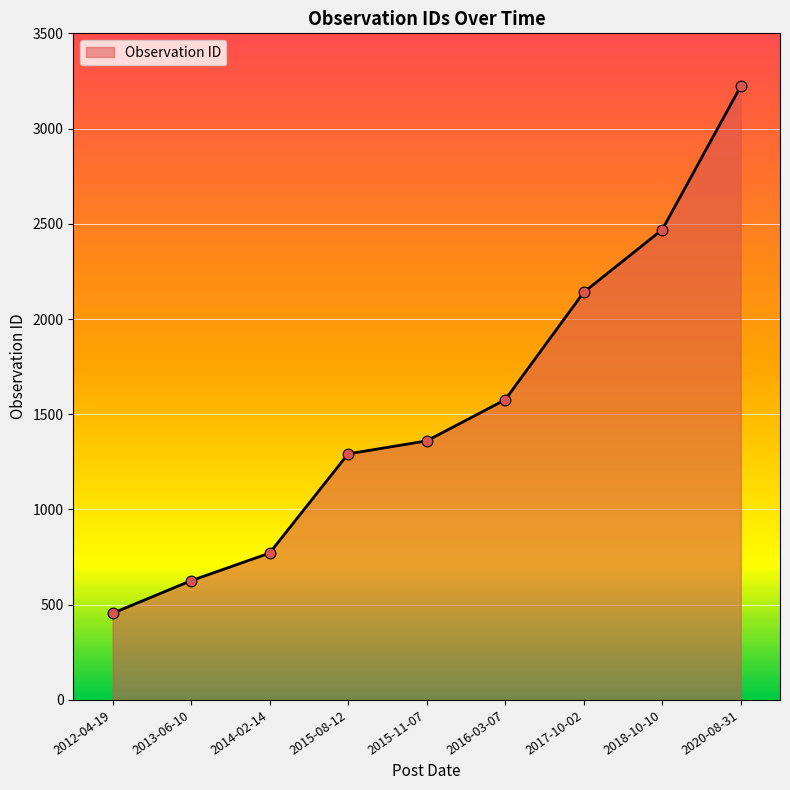

What is the change in value from 2015-08-12 to 2015-11-07?

+68